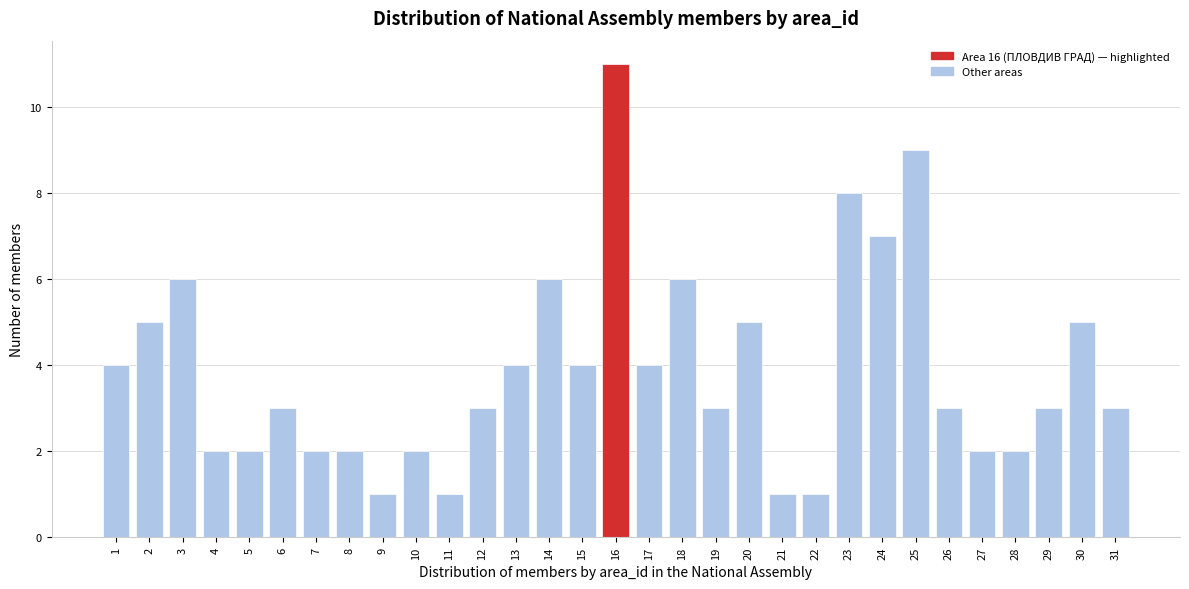

The chart shows a value of 2 at 28. True or false?

True